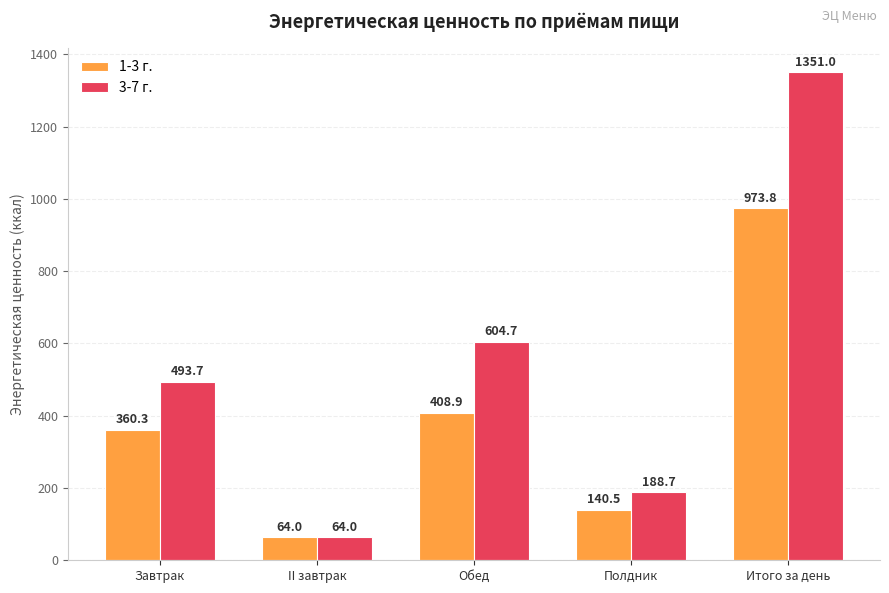

What is the value of the 3-7 г. bar at the 1st from the left?

493.7